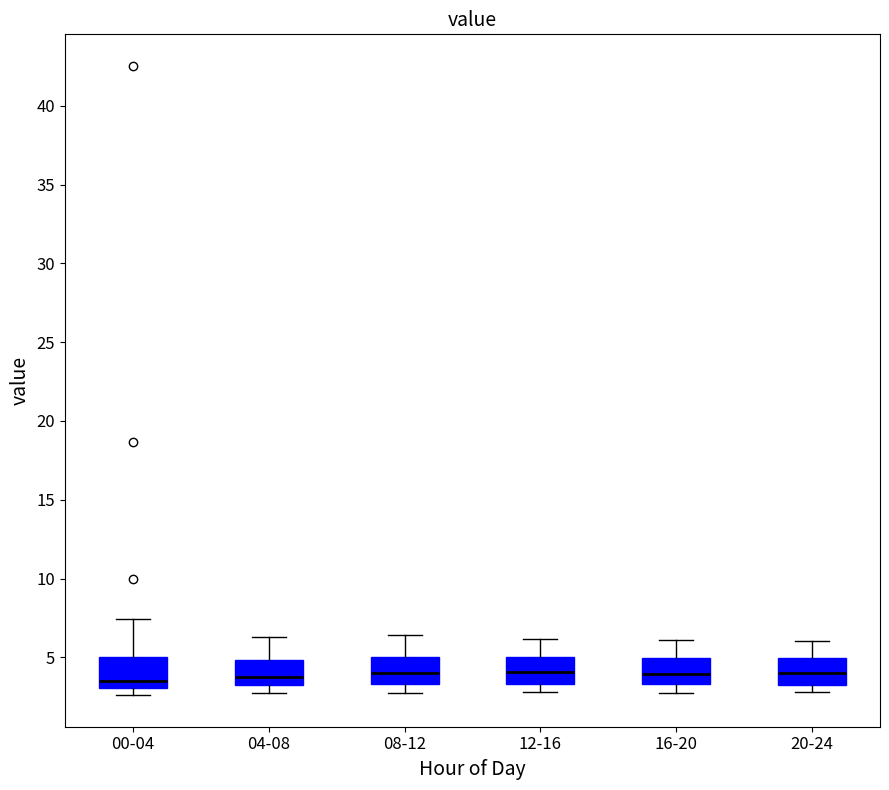

Where does the median line of the box for 16-20 sit on the y-axis? The values are not printed on the chart, so give them approximately, as read against the axis.

4.0